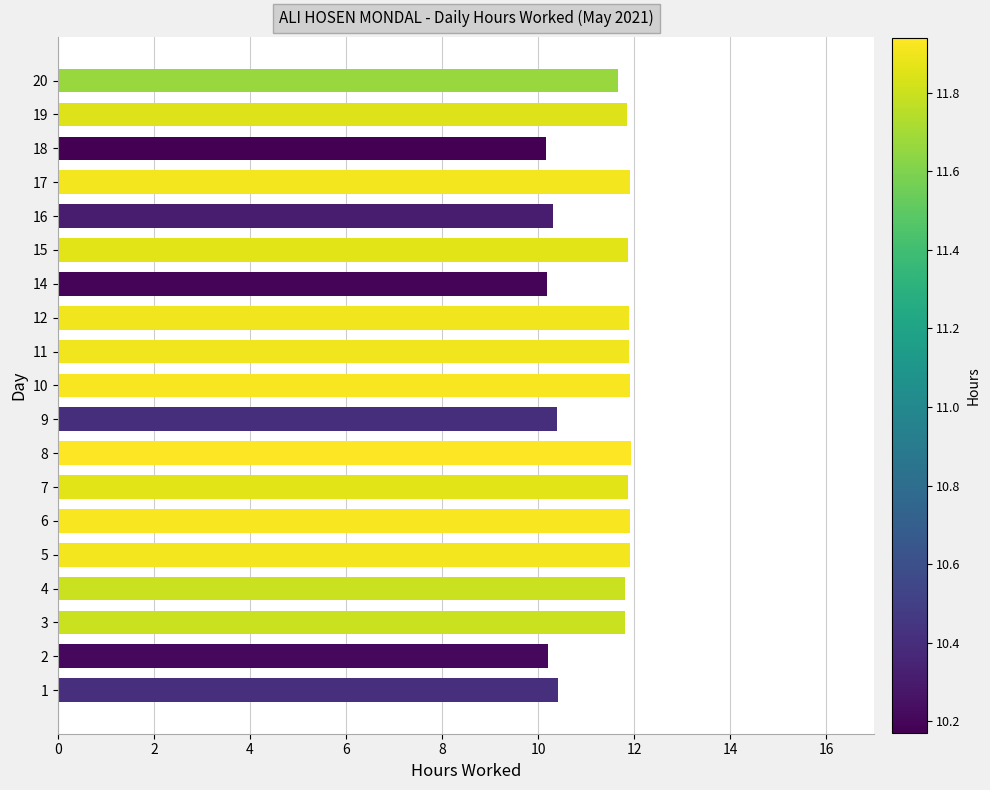

What is the smallest value displayed?

10.2